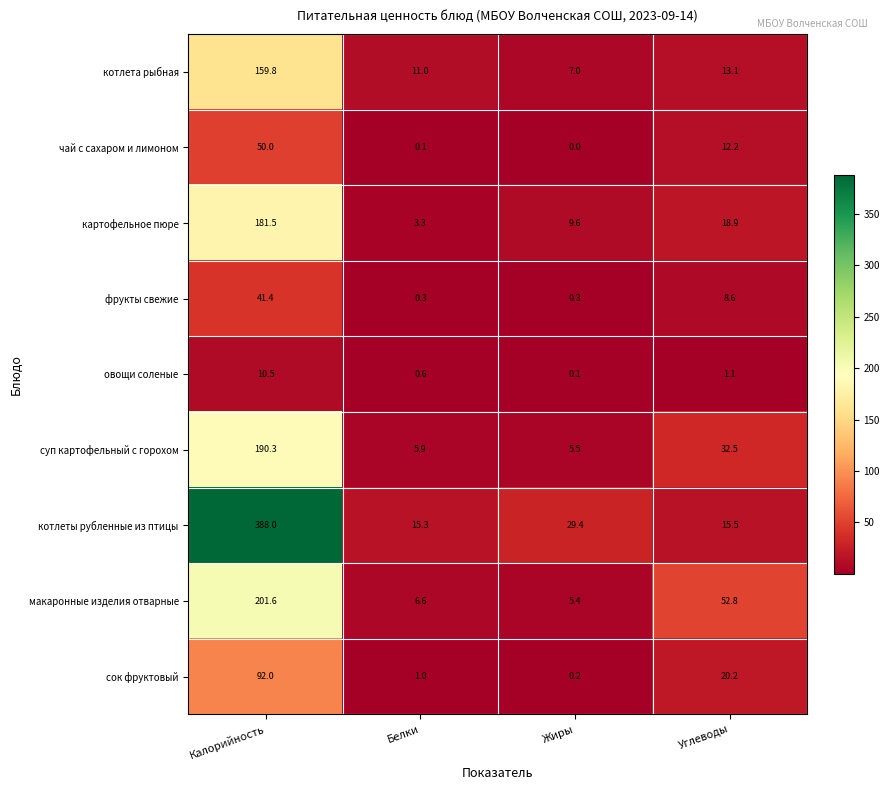

Which series has the largest total across all categories?

котлеты рубленные из птицы